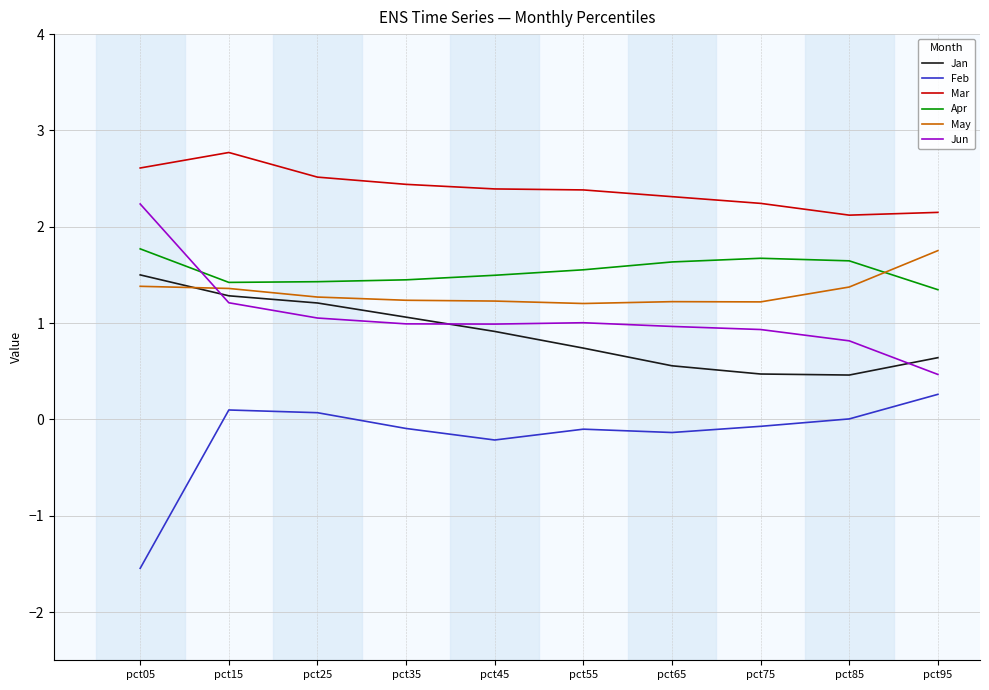

What is the sum of the Apr values at pct65 and pct45?

3.1